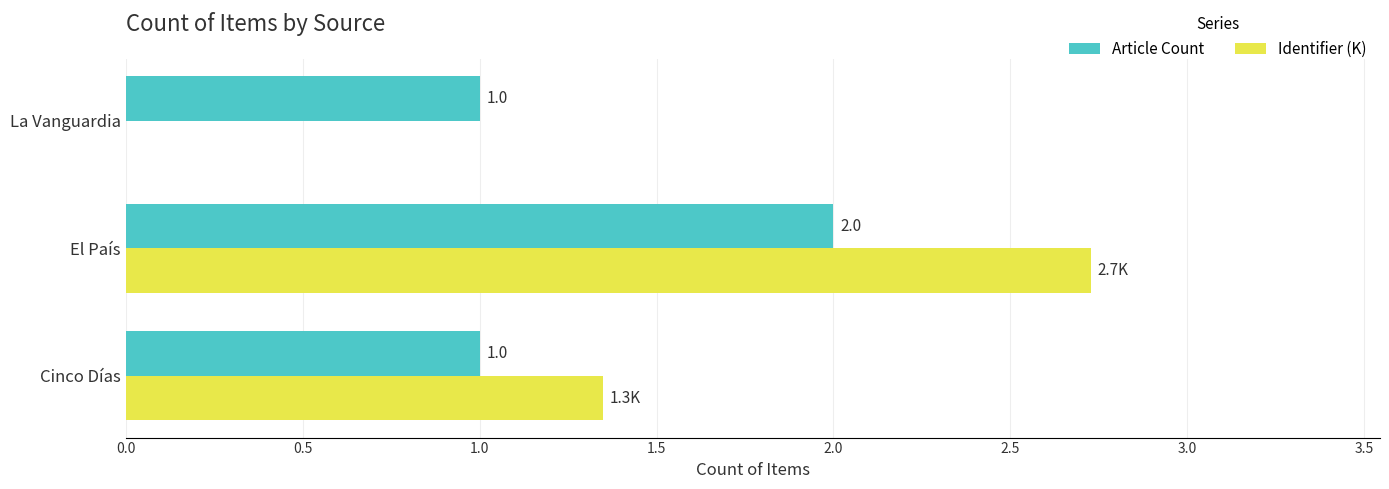

Between Cinco Días and El País, which series saw the biggest shift?

Identifier (K)